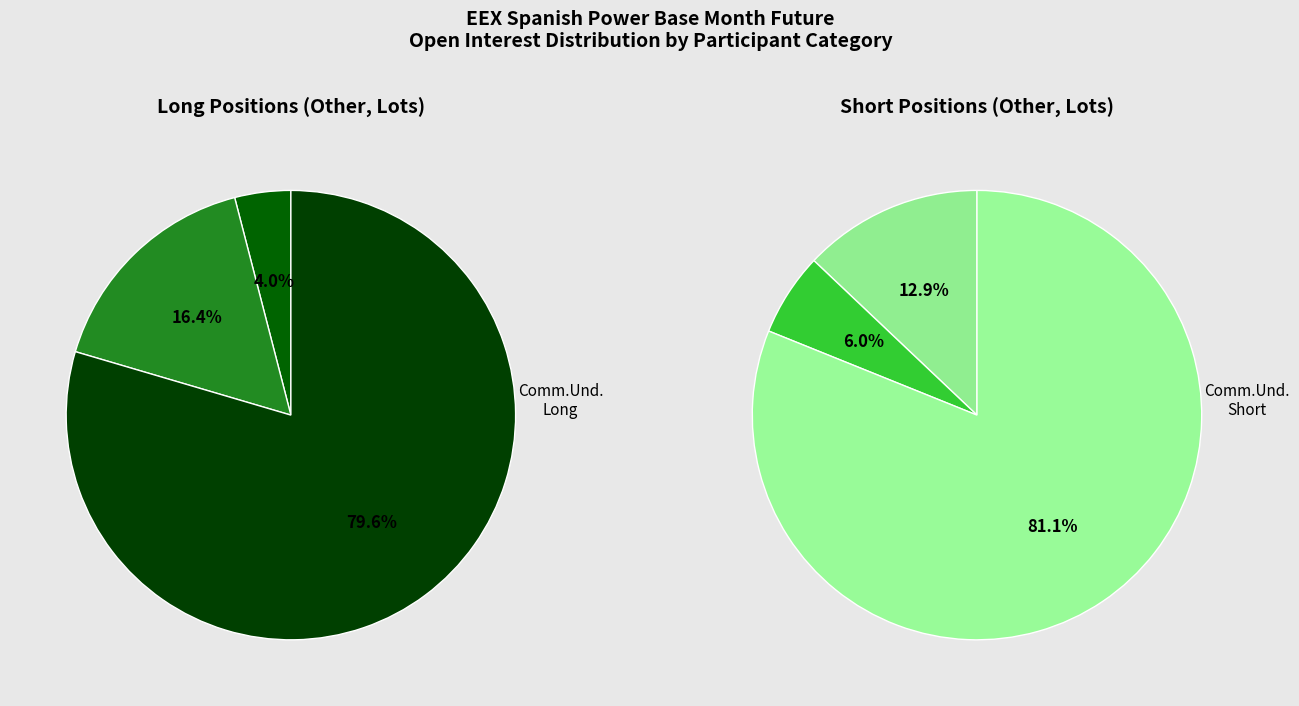

What is the ratio of the value at Commercial Undertakings Long to the value at Investment Firms or credit institutions Long?

19.8